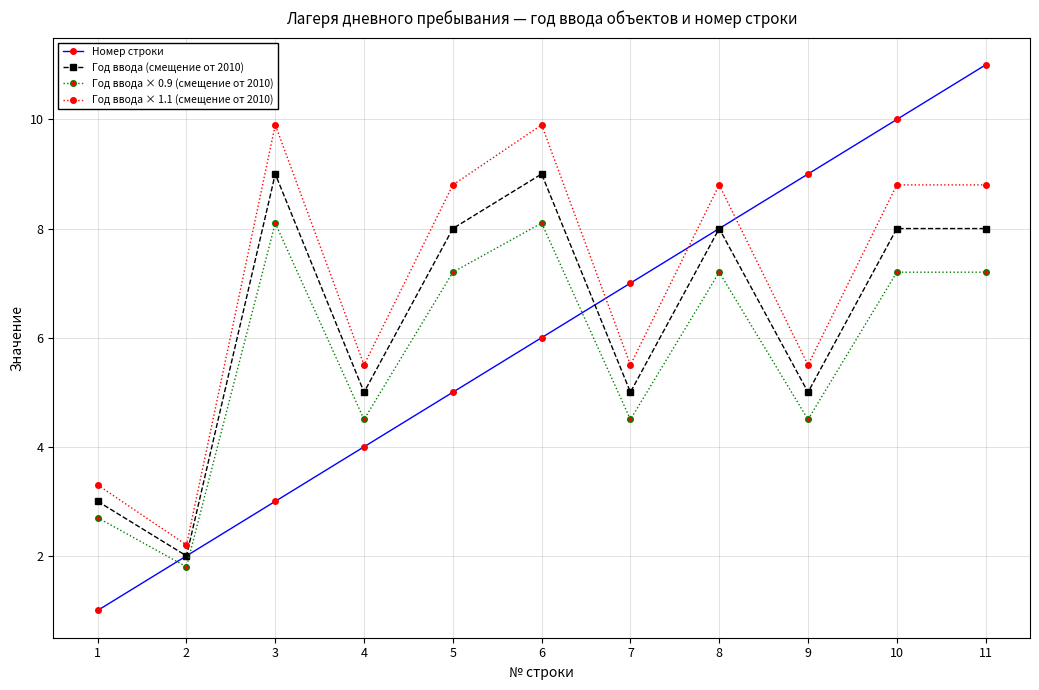

What is the difference between the Год ввода × 0.9 (смещение от 2010) values at 1 and 7?

1.8